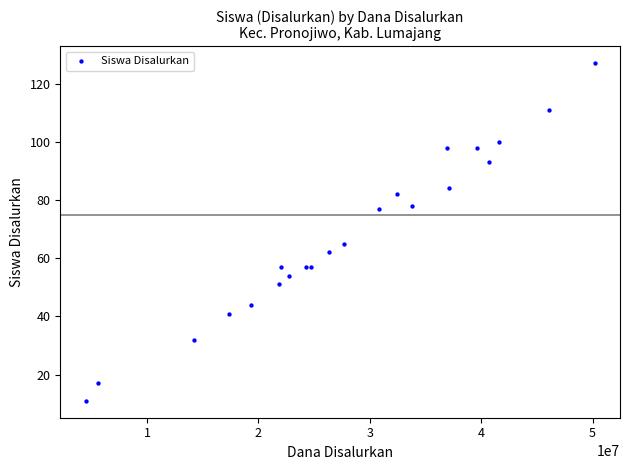

What Y value in the scatter plot is closest to 69?

65